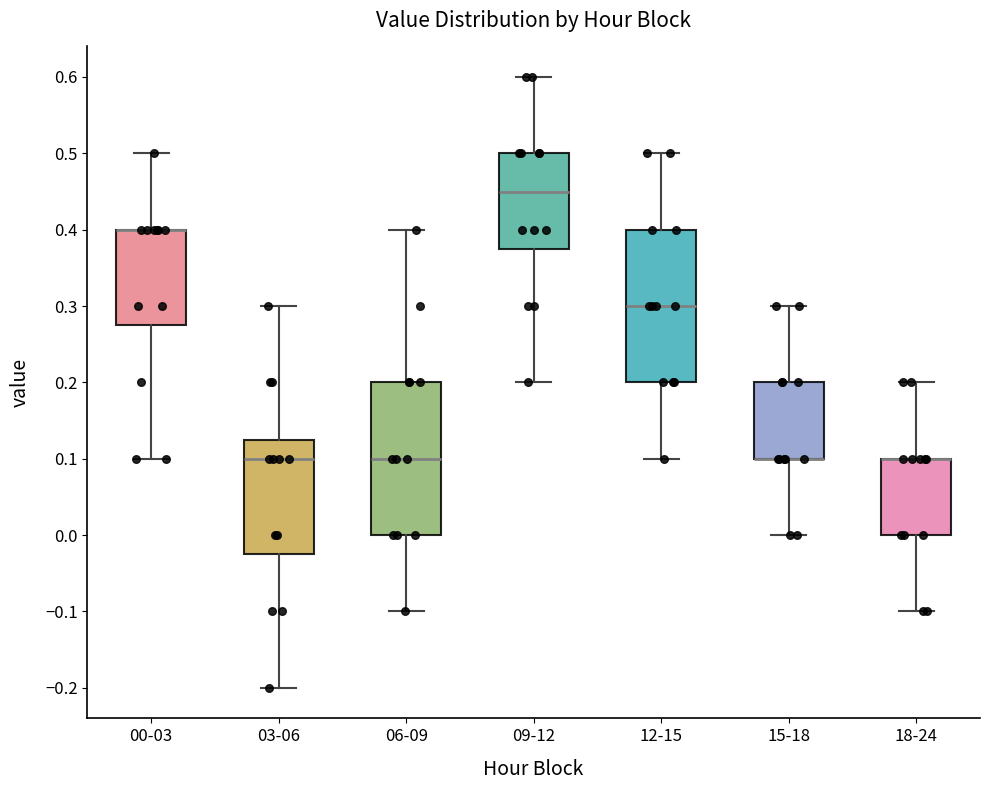

Reading left to right, read every box against the y-axis: the position of its median line, the range the box covers, and the ends of its whiskers. The values are not printed on the chart, so give them approximately, as read against the axis.

00-03: median 0.40 (drawn on the box's upper edge), box 0.28 to 0.40, whiskers 0.10 to 0.50
03-06: median 0.10, box -0.02 to 0.13, whiskers -0.20 to 0.30
06-09: median 0.10, box 0.00 to 0.20, whiskers -0.10 to 0.40
09-12: median 0.45, box 0.38 to 0.50, whiskers 0.20 to 0.60
12-15: median 0.30, box 0.20 to 0.40, whiskers 0.10 to 0.50
15-18: median 0.10 (drawn on the box's lower edge), box 0.10 to 0.20, whiskers 0.00 to 0.30
18-24: median 0.10 (drawn on the box's upper edge), box 0.00 to 0.10, whiskers -0.10 to 0.20